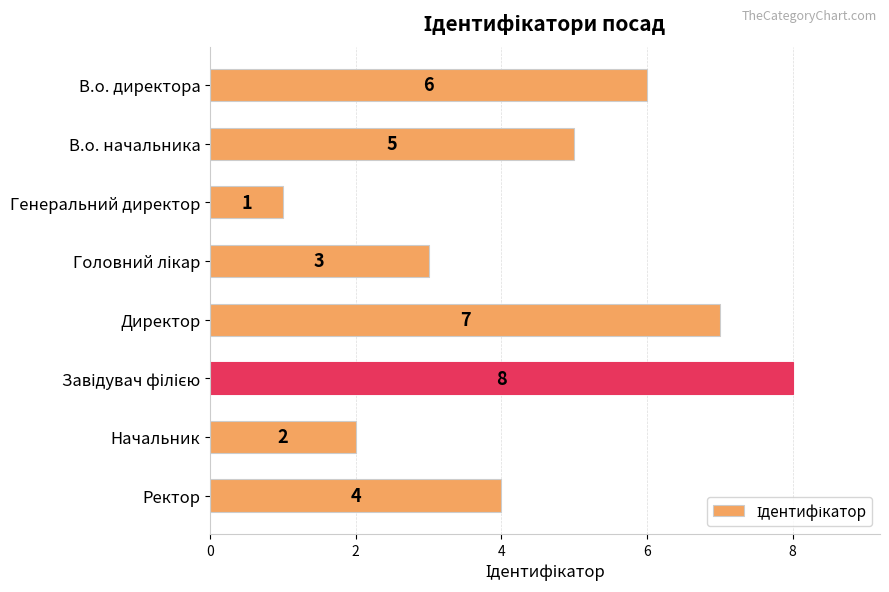

What is the difference between the maximum and minimum values?

7